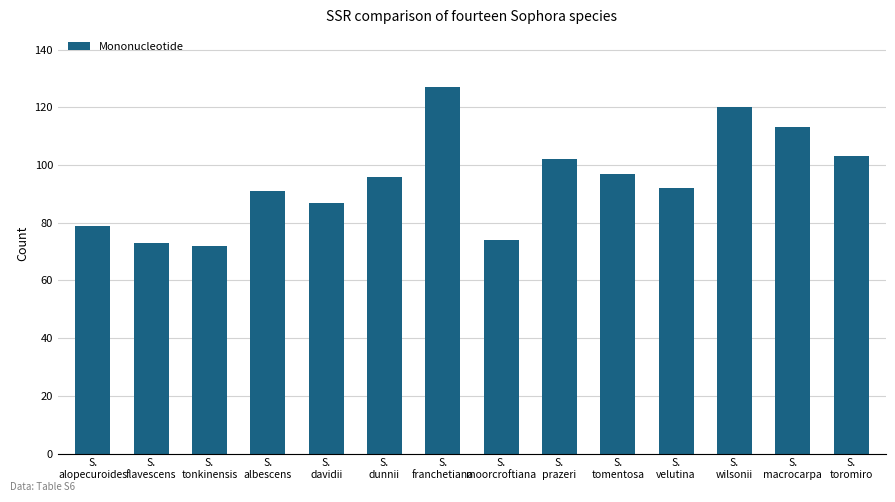

What is the difference between the second highest and minimum values?

48